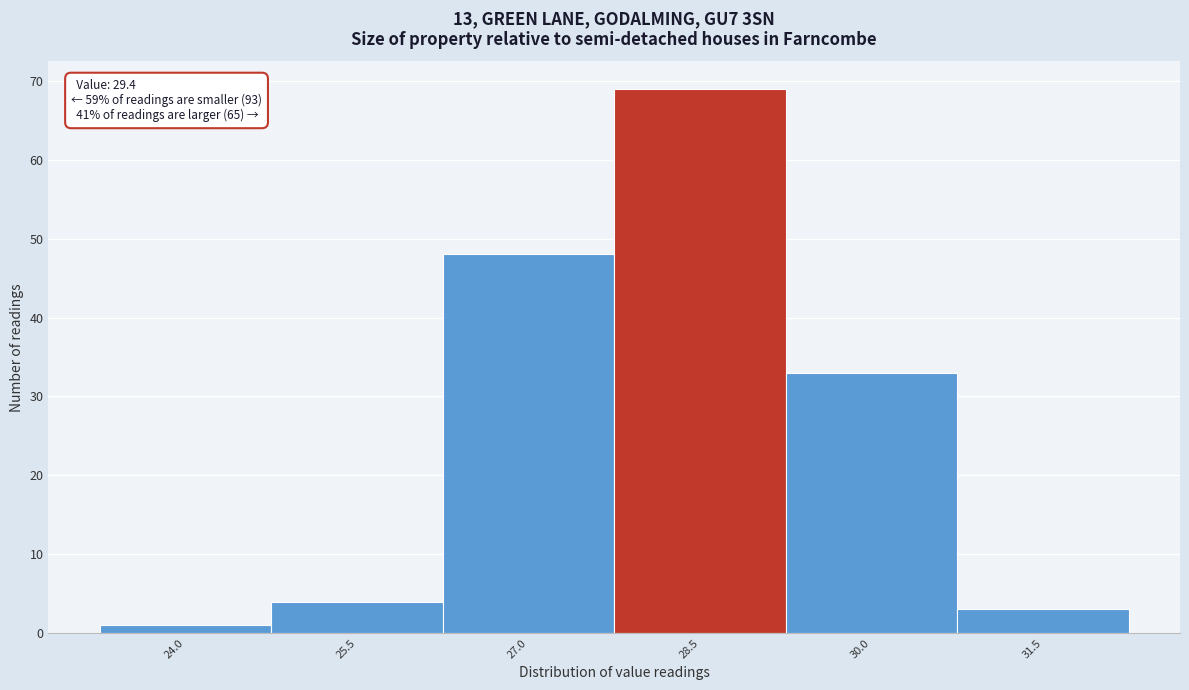

Reading left to right, what are all the values shown in this chart?

24.0=1	25.5=4	27.0=48	28.5=69	30.0=33	31.5=3